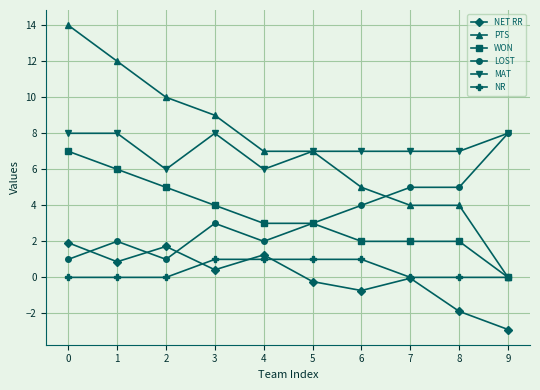

At how many categories does at least one series exceed 11?

2